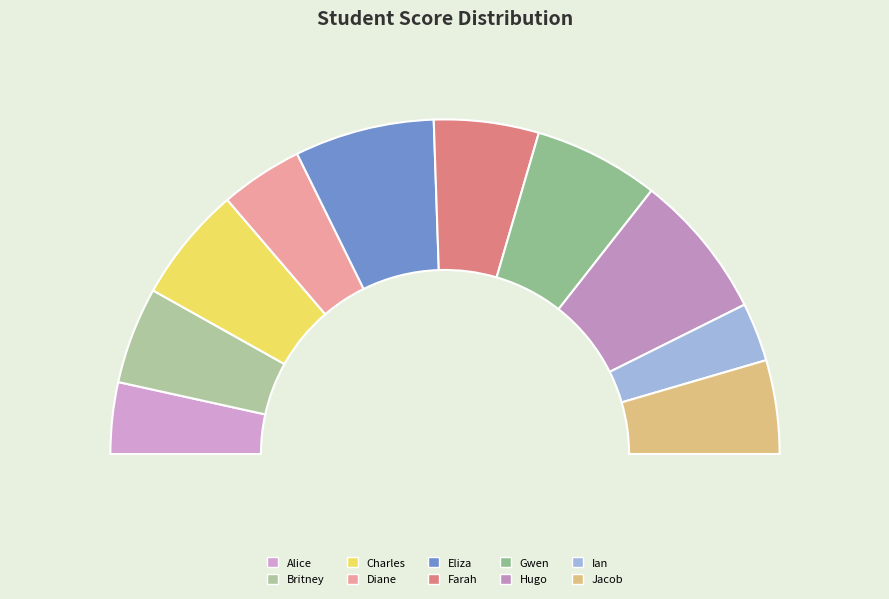

What is the change in value from Alice to Britney?

+16